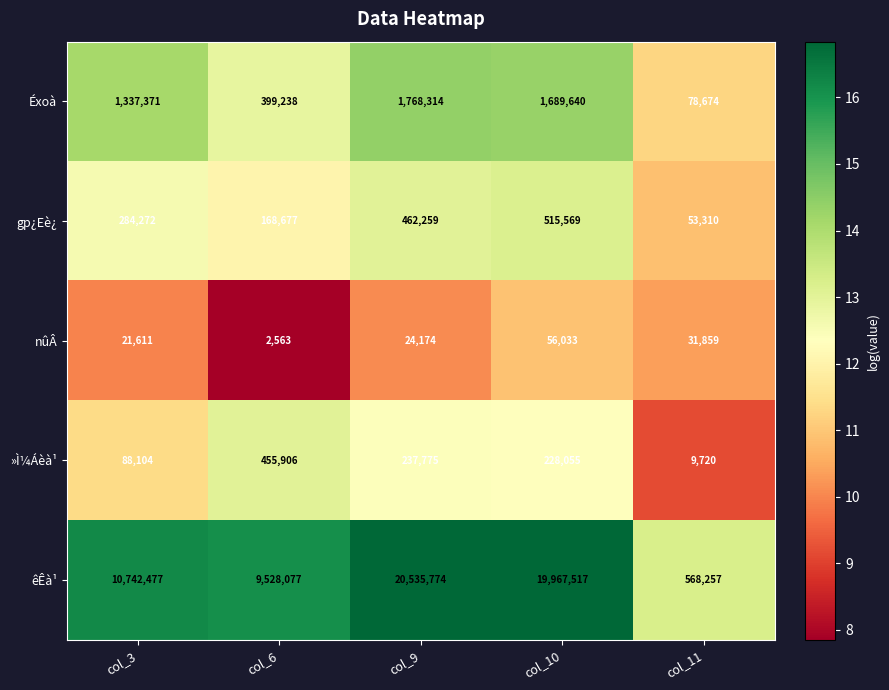

What is the difference between the highest and lowest values at col_11?

558537